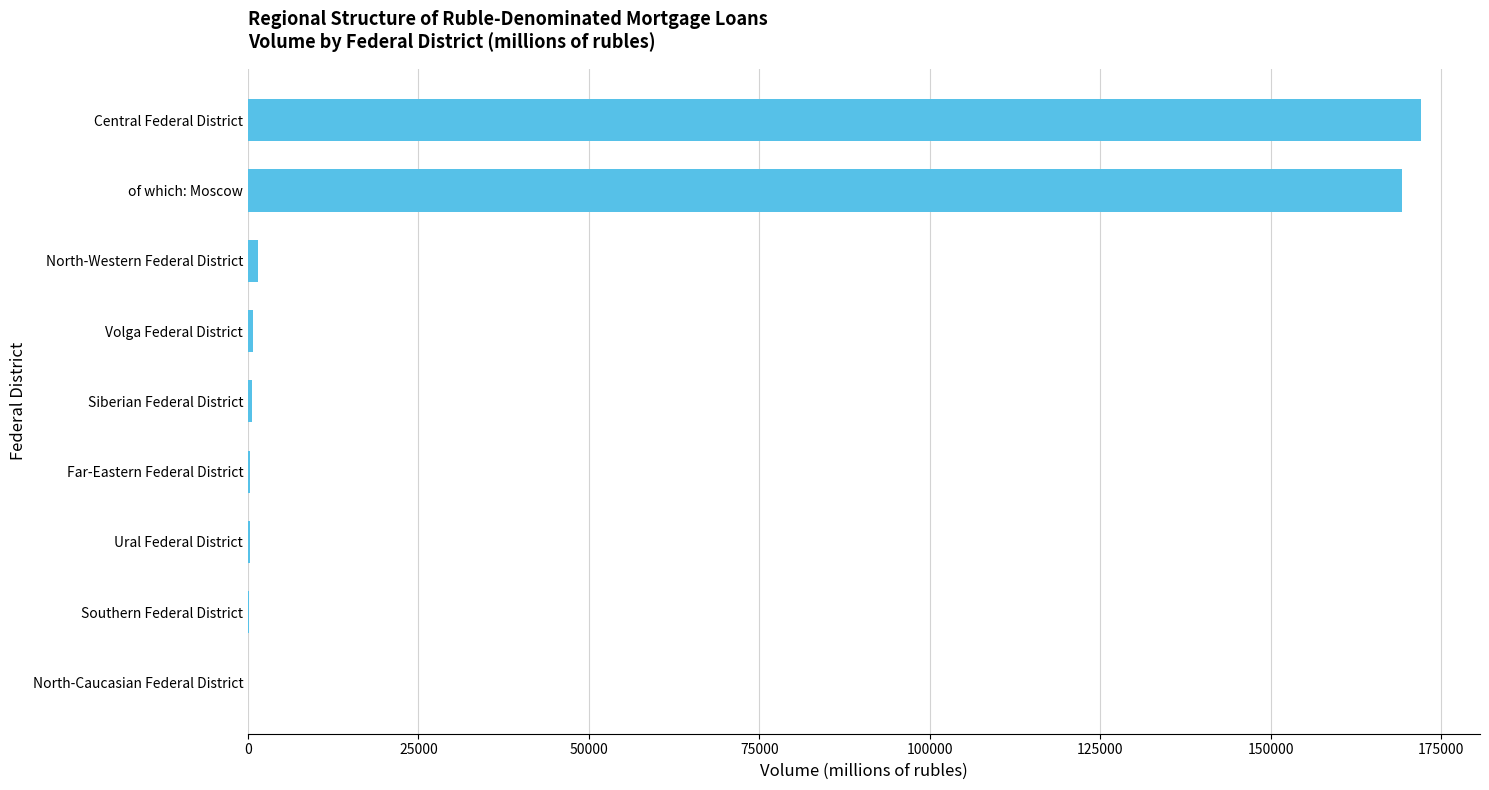

Is it true that the value at of which: Moscow is 51024?

False